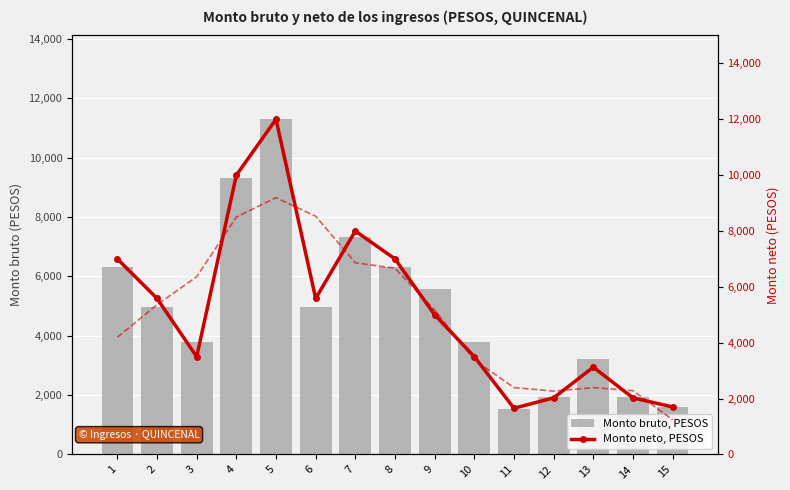

What is the value of the Monto bruto, PESOS bar at the 1st from the left?

6321.7